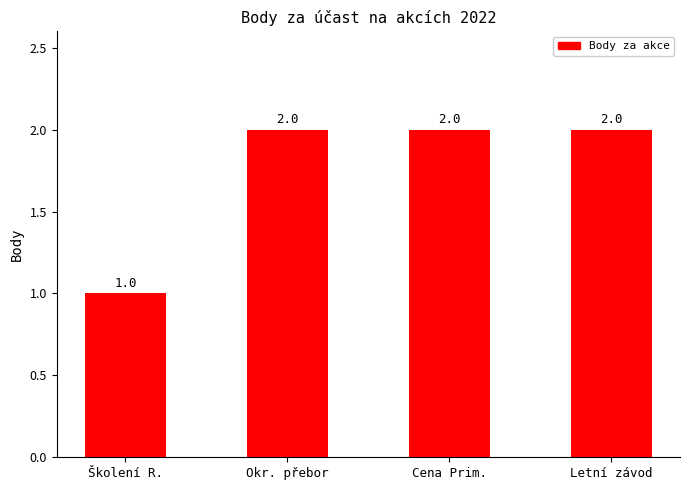

Which category has the lowest value across all series?

Školení R.